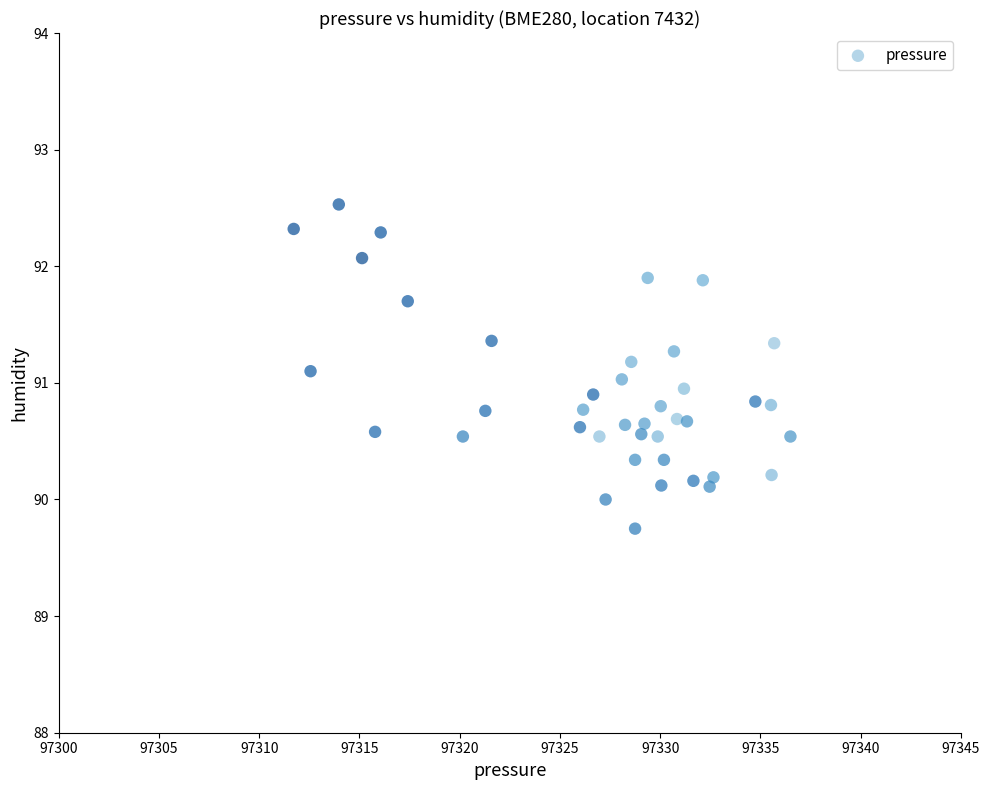

What is the range of X values (max minus min)?

24.8